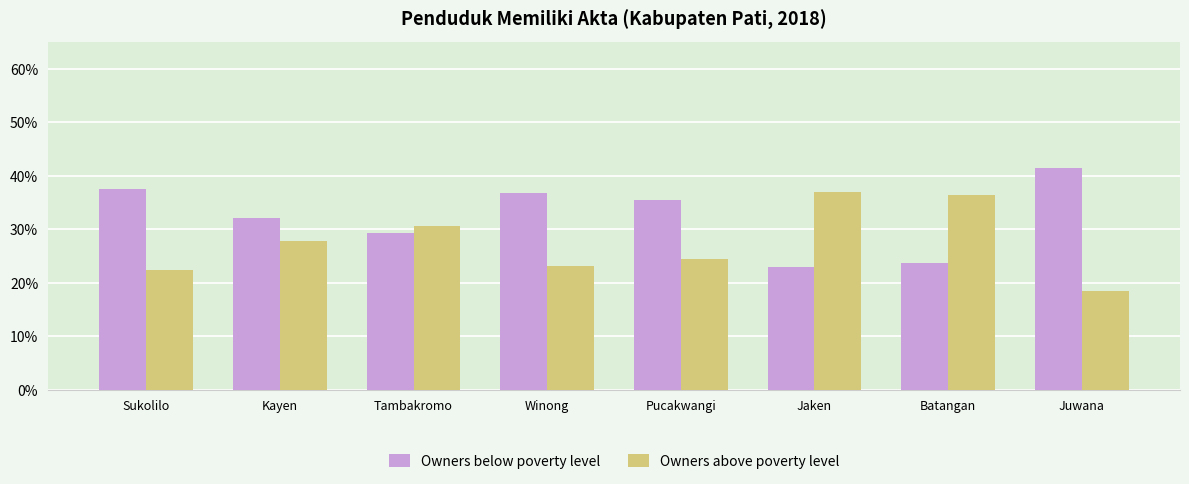

What is the maximum value shown in the chart?

41.6